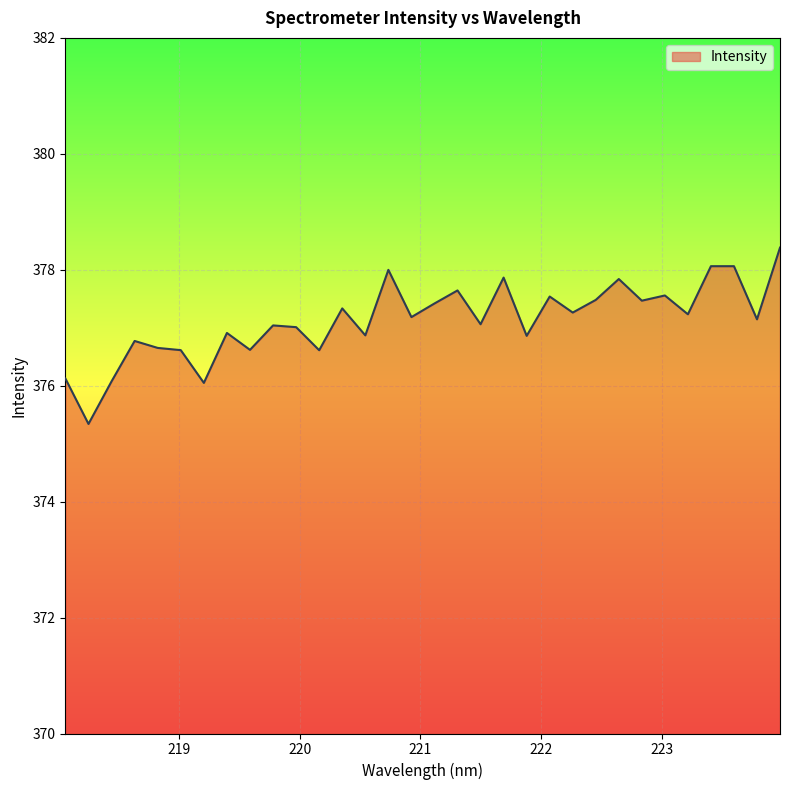

What is the difference between the maximum and minimum values?

3.0